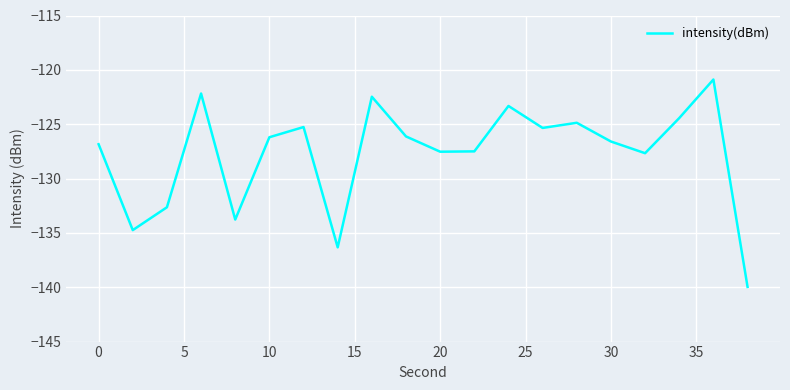

What is the smallest value displayed?

-140.0